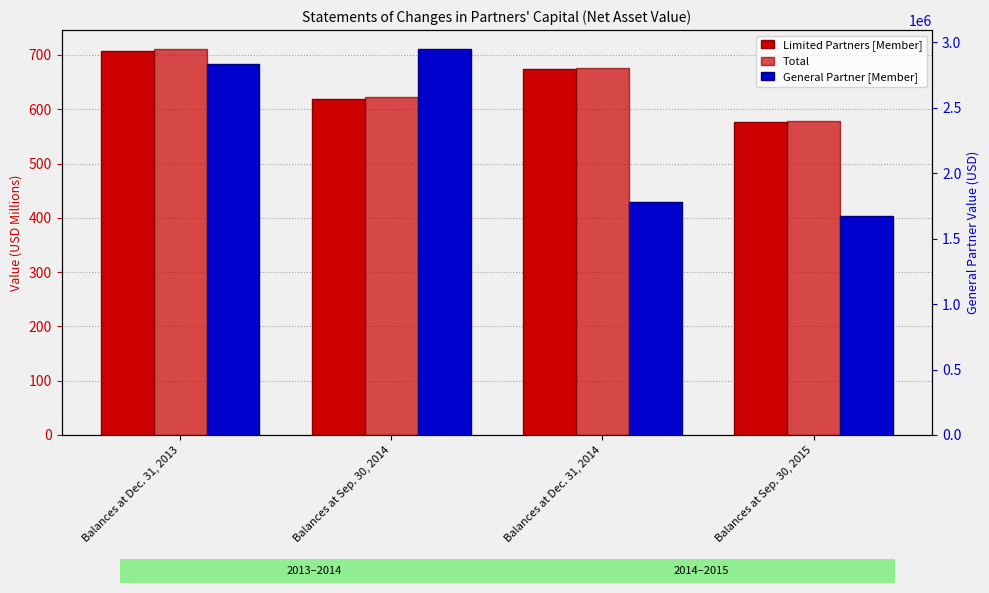

What are all the series names shown in the legend?

Limited Partners [Member], Total, General Partner [Member]